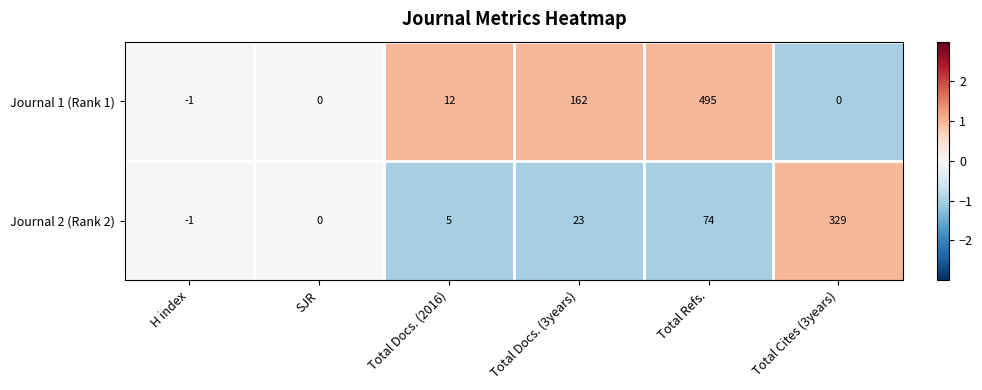

At which category is the sum across all series the highest?

Total Refs.